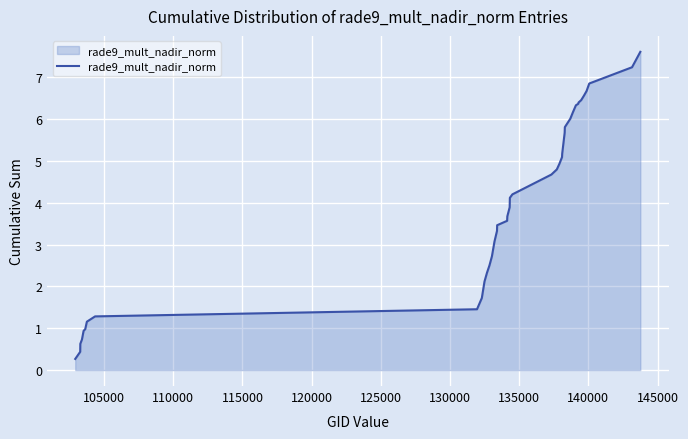

What is the maximum value shown in the chart?

7.6